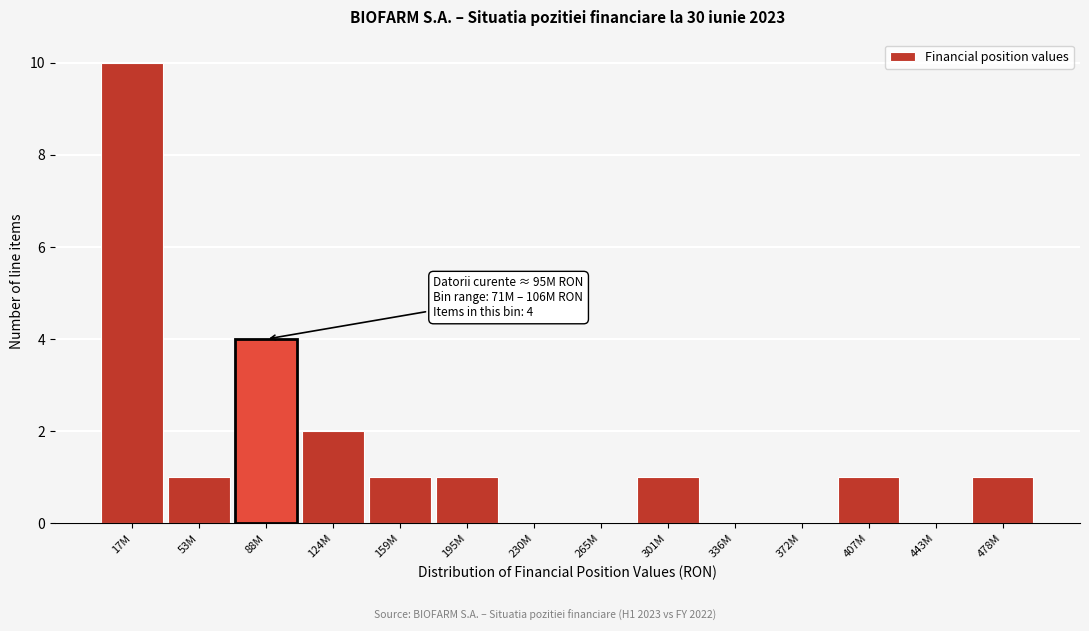

Reading left to right, transcribe all the data shown in this chart.

17M=10	53M=1	88M=4	124M=2	159M=1	195M=1	230M=0	265M=0	301M=1	336M=0	372M=0	407M=1	443M=0	478M=1